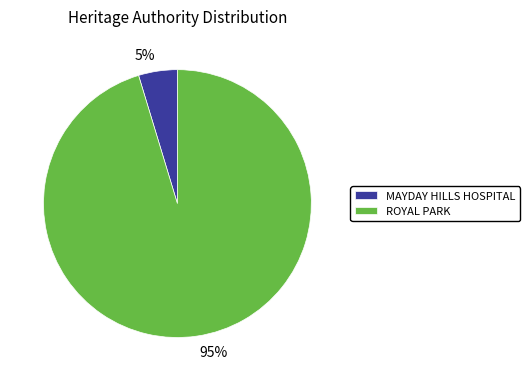

To the nearest percent, what portion does ROYAL PARK represent?

95%